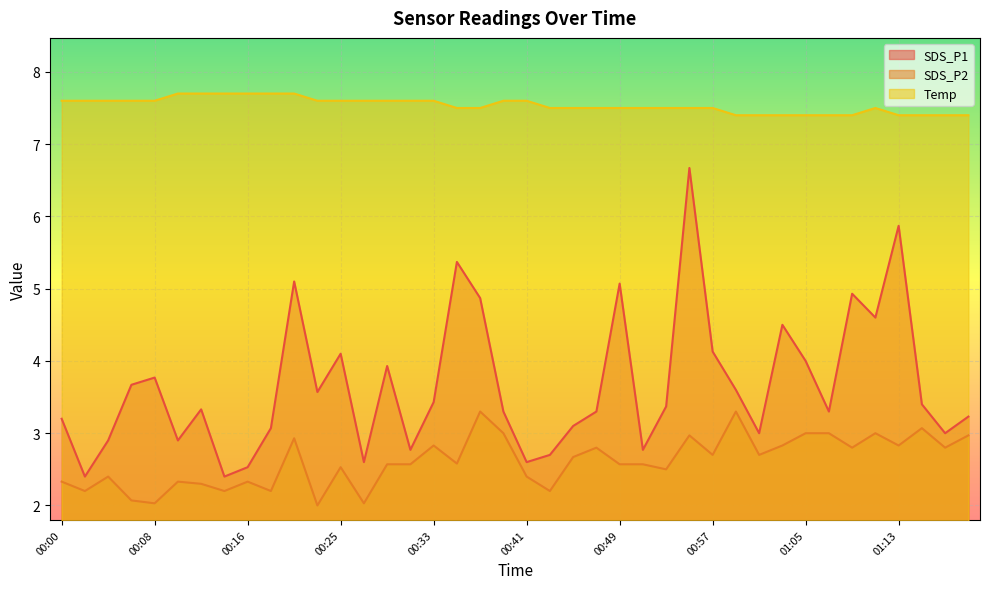

In SDS_P2, how many points are lower than both neighbors (excluding endpoints)?

14